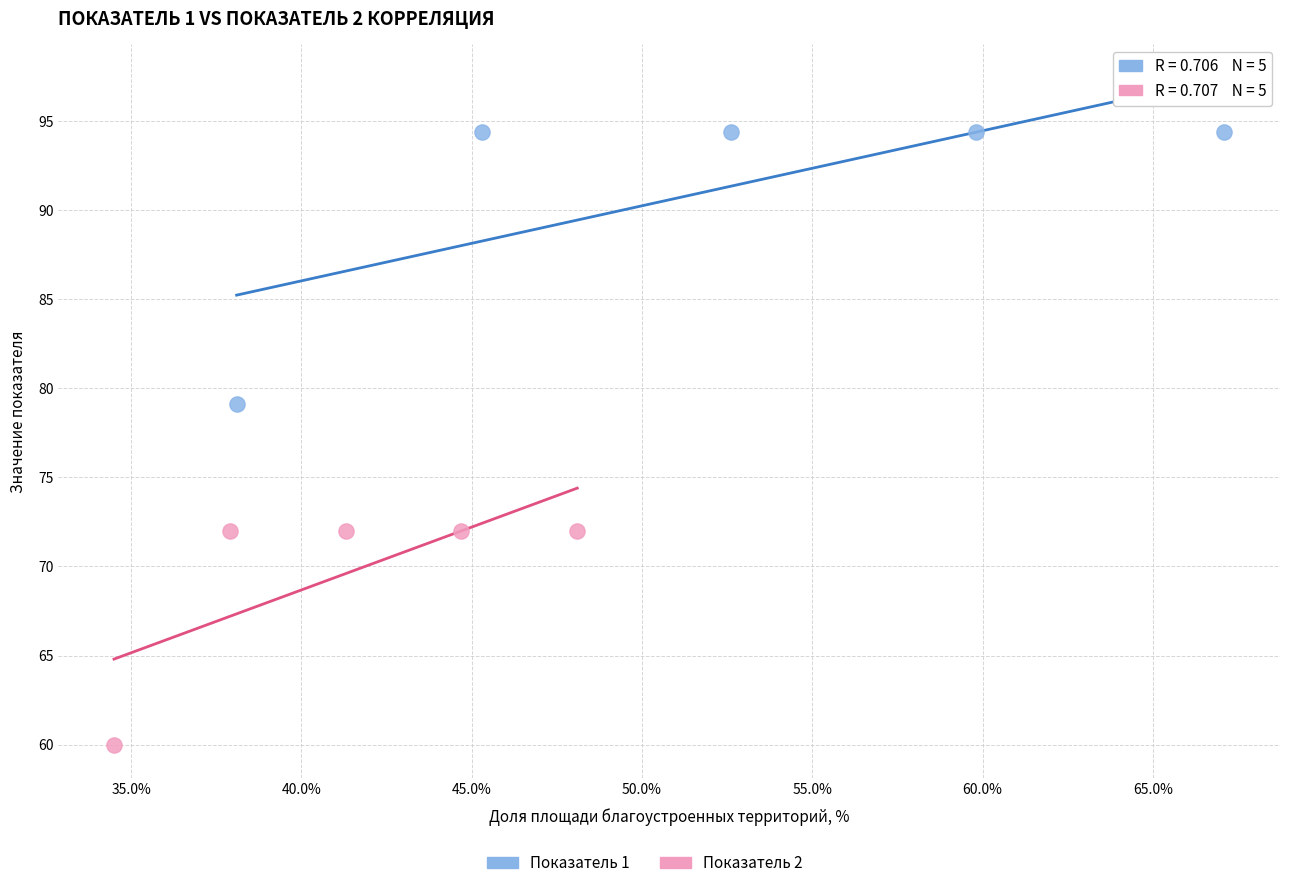

Which series has the largest Y range (max minus min)?

Показатель 1